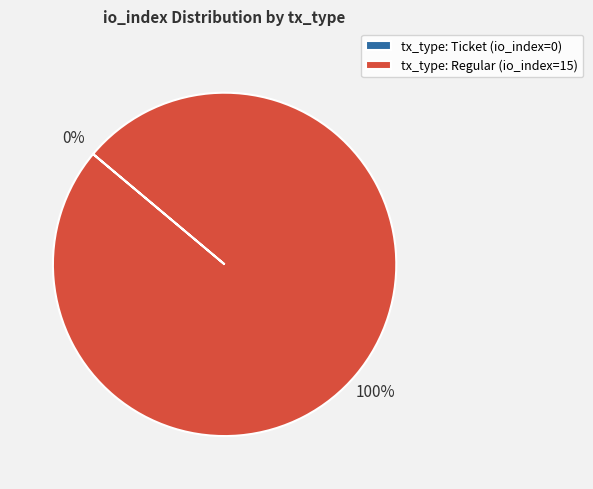

To the nearest percent, what percentage of the pie is Regular?

100%